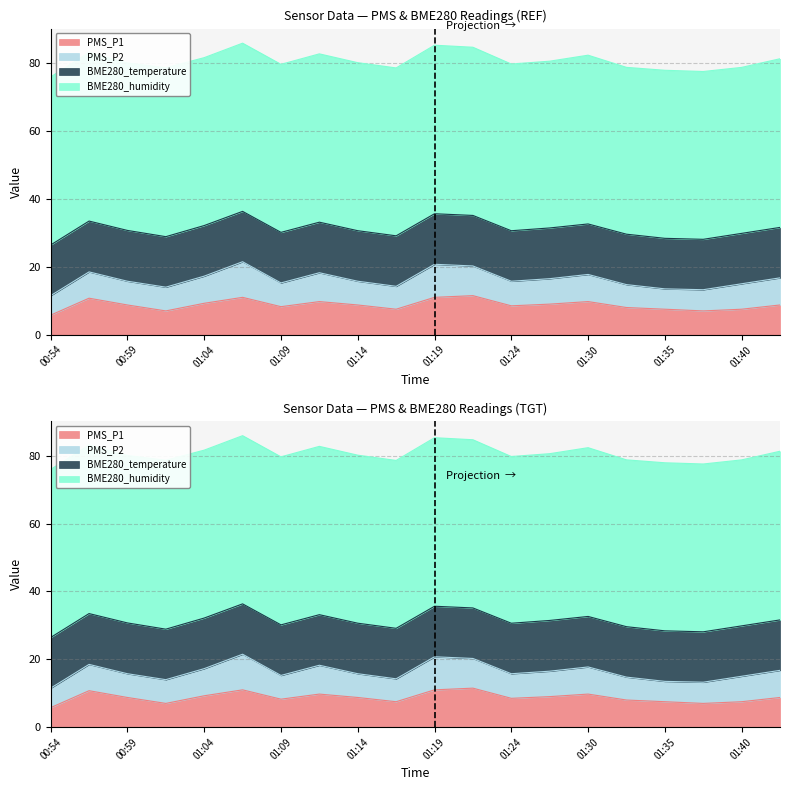

True or false: BME280_temperature has more than 0 interior local peaks.

True